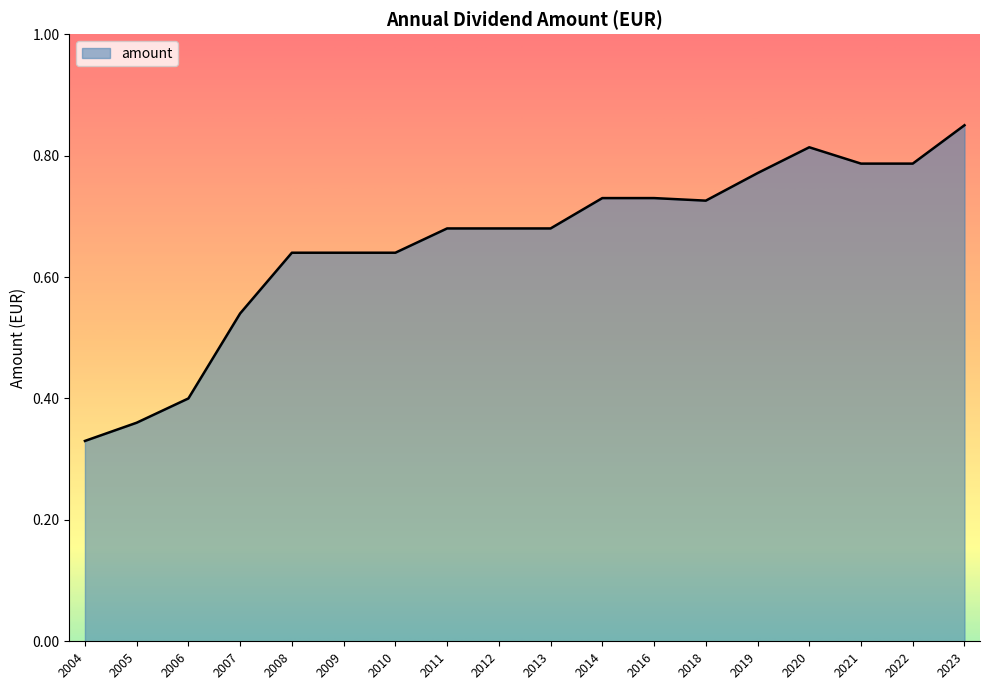

Where is the data nearest to the value 0?

2004